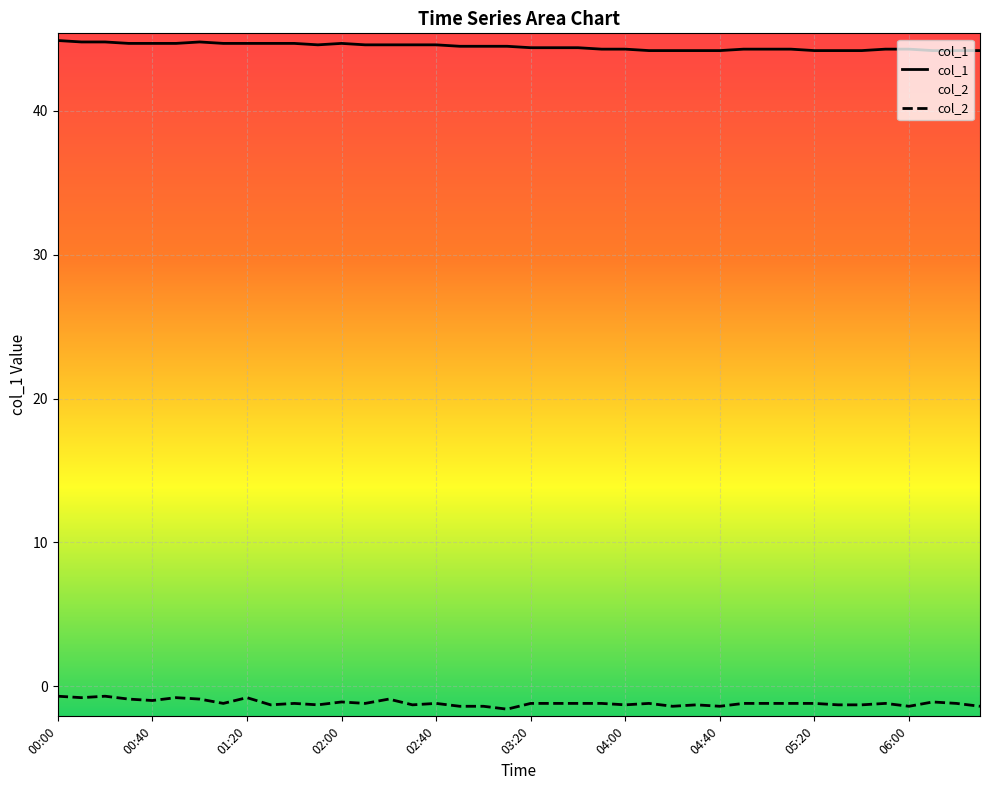

What is the average value?

44.5